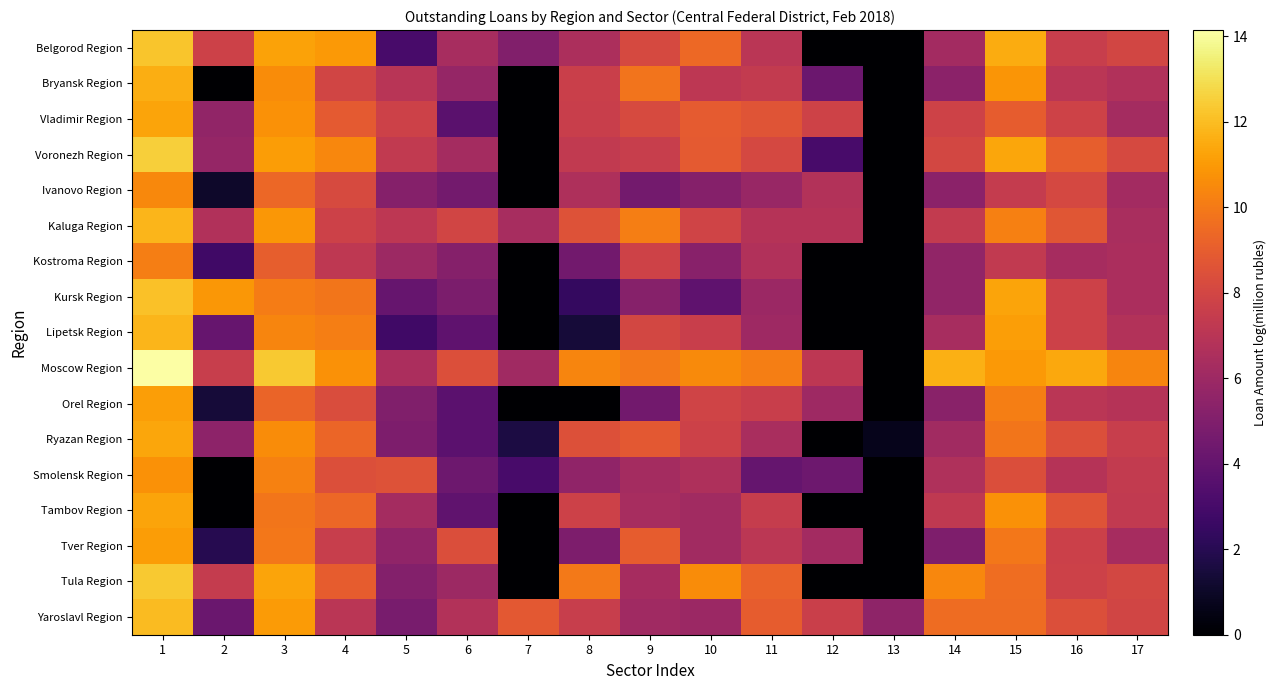

Which has a higher value, 17 or 8?

17